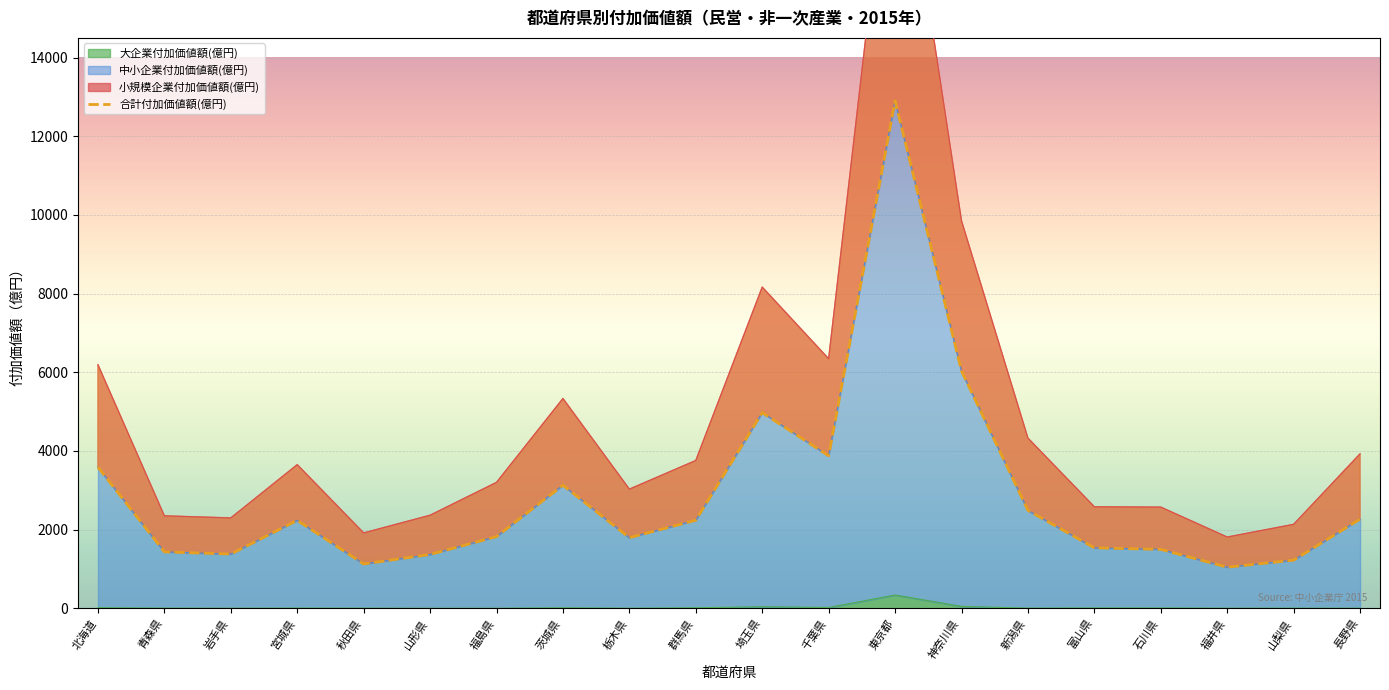

In 中小企業付加価値額(億円), how many points are higher than both neighbors (excluding endpoints)?

4